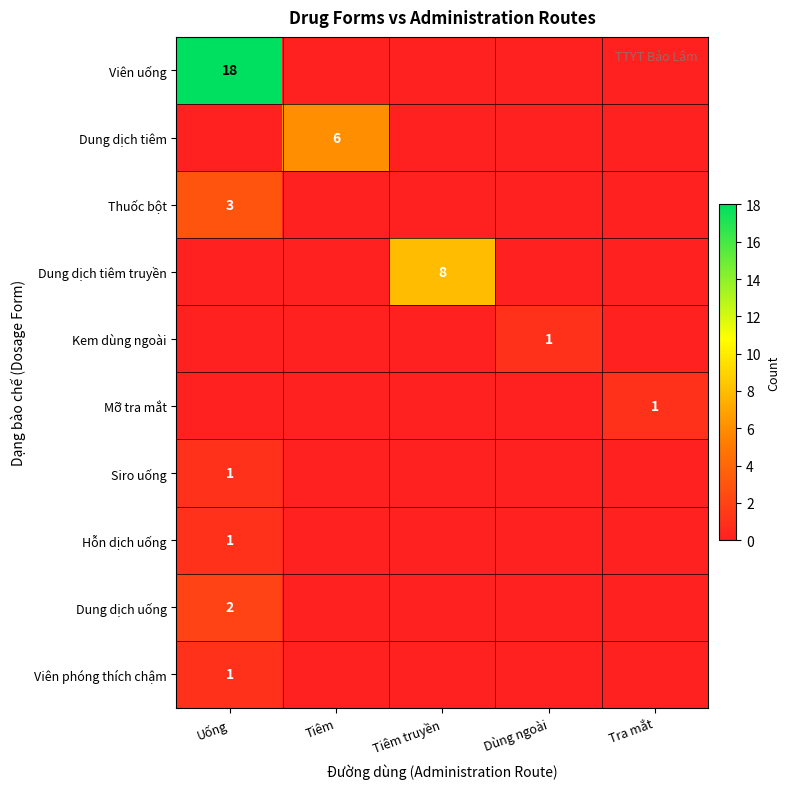

The Dung dịch tiêm truyền series shows 8 at Tiêm truyền. True or false?

True